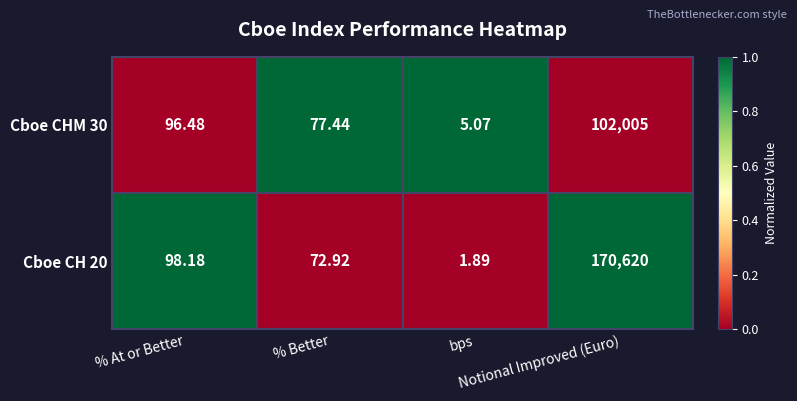

How many categories are shown in the chart?

4